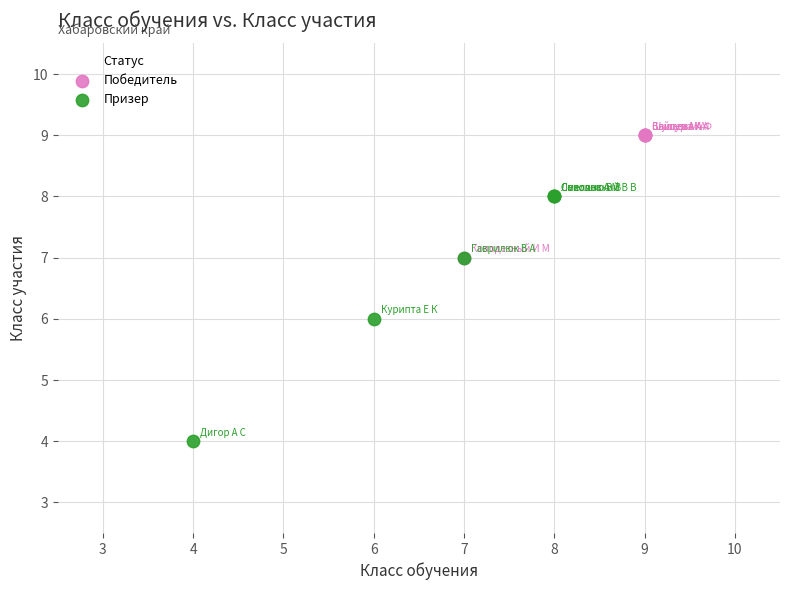

Which series contains the highest Y value?

Победитель